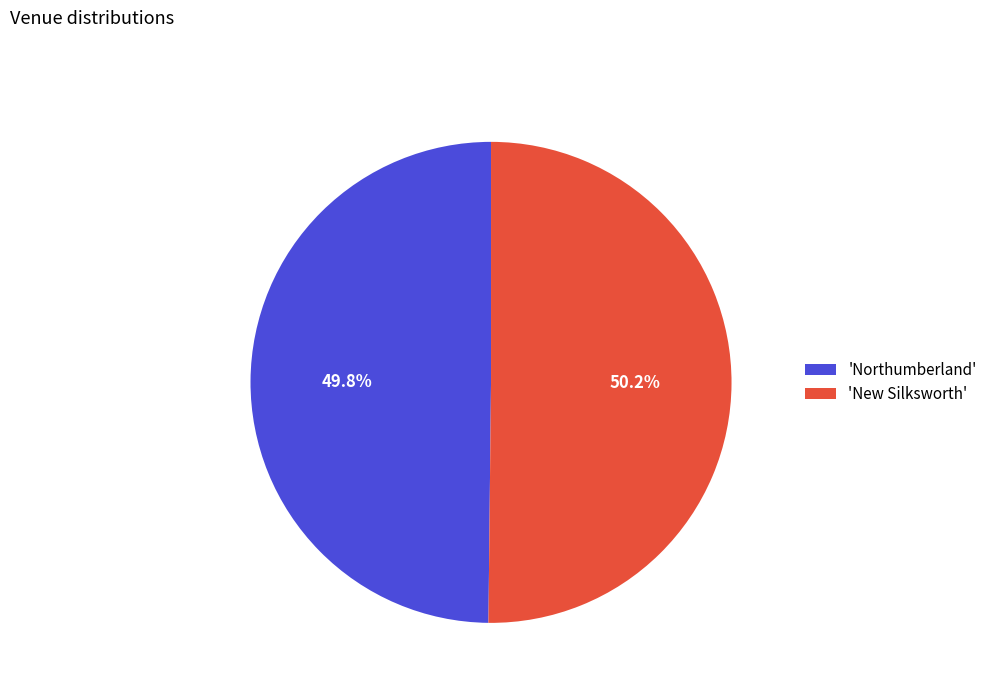

Combined, do 'Northumberland' and 'New Silksworth' account for over 50%?

Yes